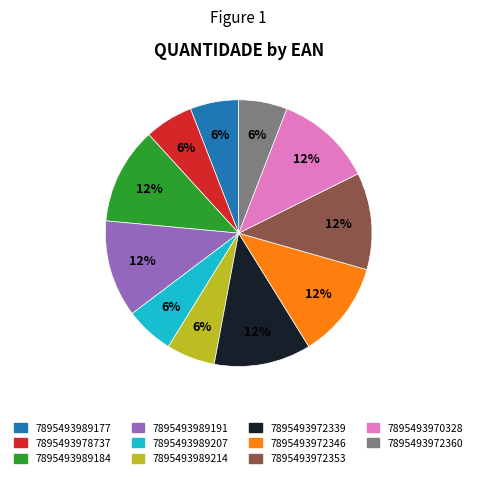

To the nearest percent, what is the average slice percentage?

9%